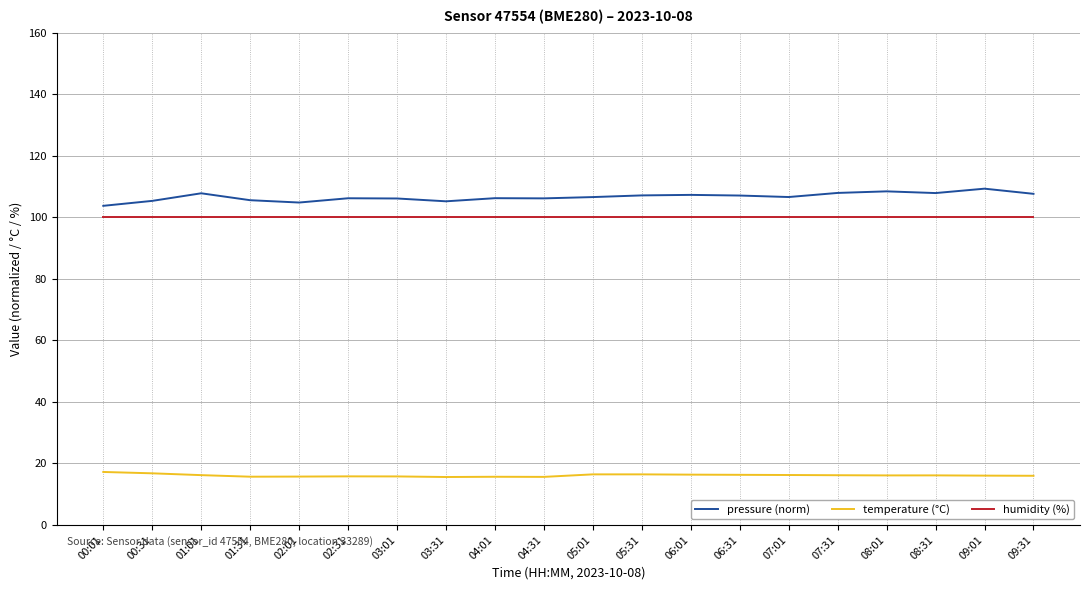

What position from the right is 06:01?

8